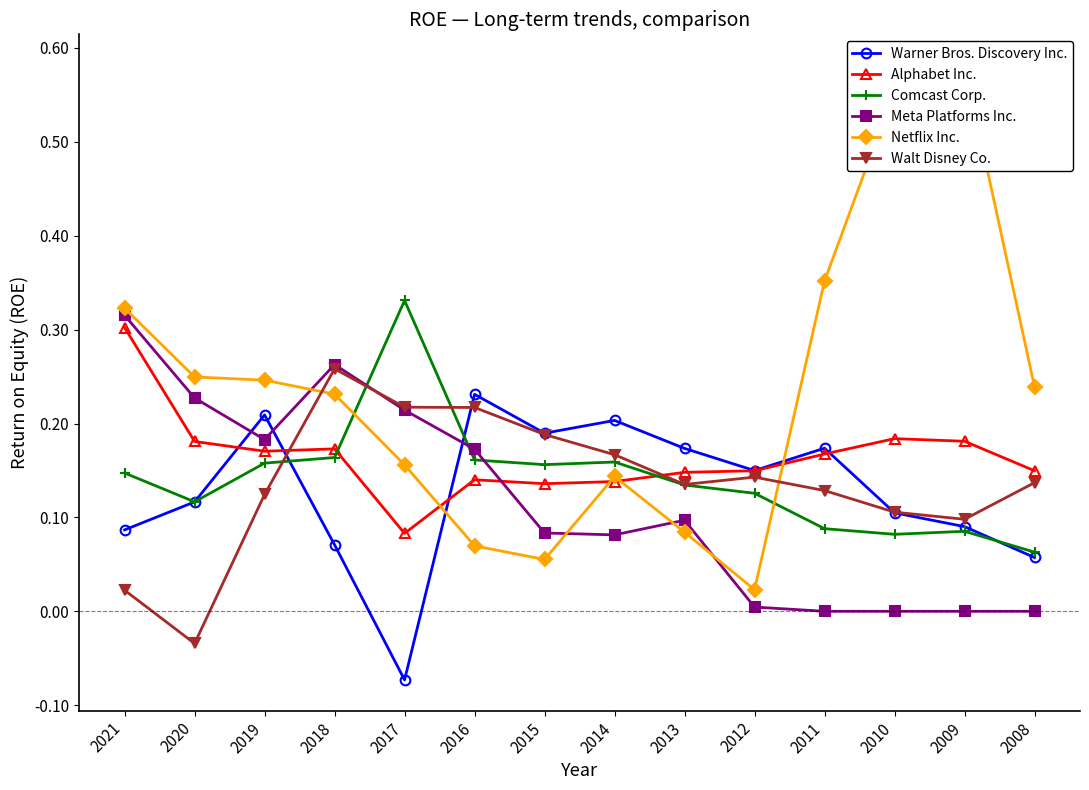

How many data points in Walt Disney Co. are above 0?

13